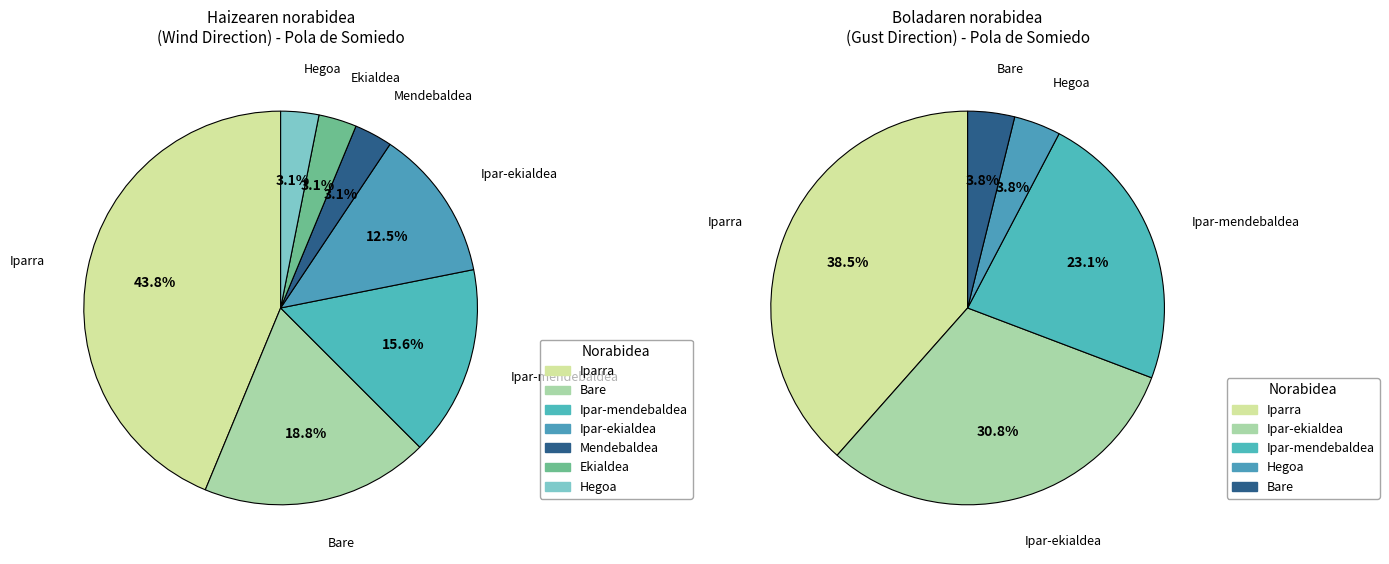

Which category has the biggest portion of the pie?

Iparra